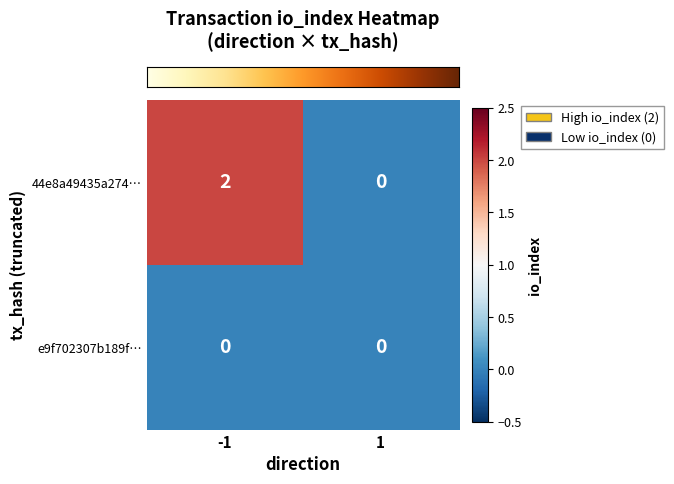

Reading left to right, list all the values displayed in this chart.

44e8a49435a274…: 2	0
e9f702307b189f…: 0	0